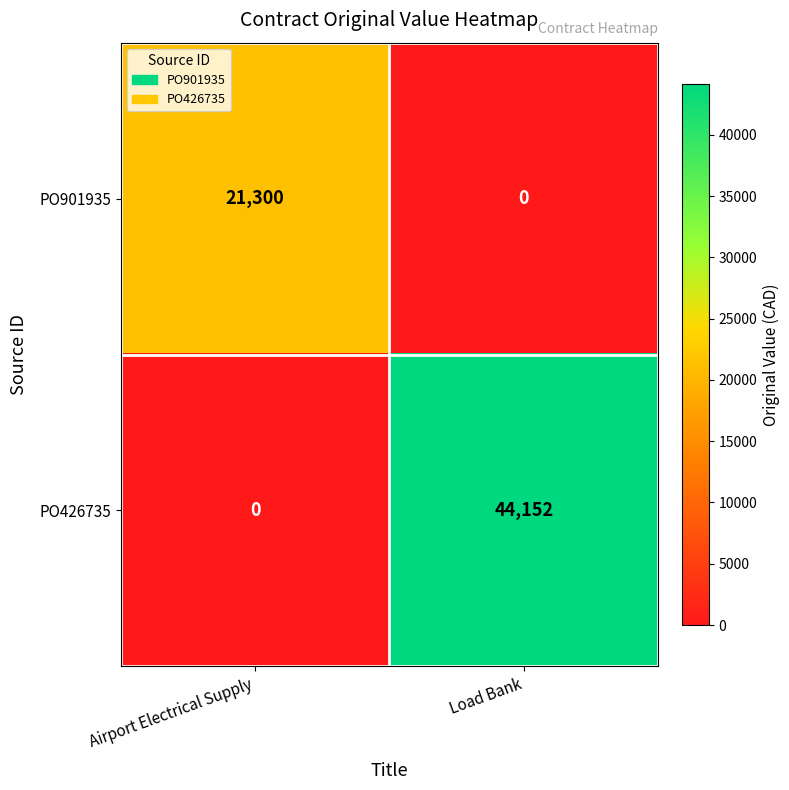

What is the sum of all PO901935 values?

21300